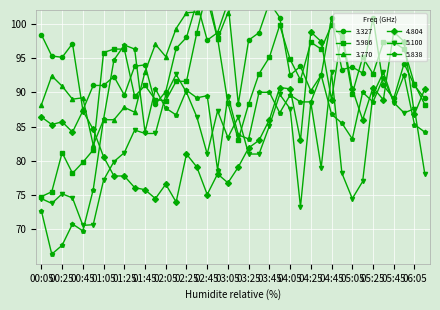

Which category has the lowest value in the 5.838 series?

00:15